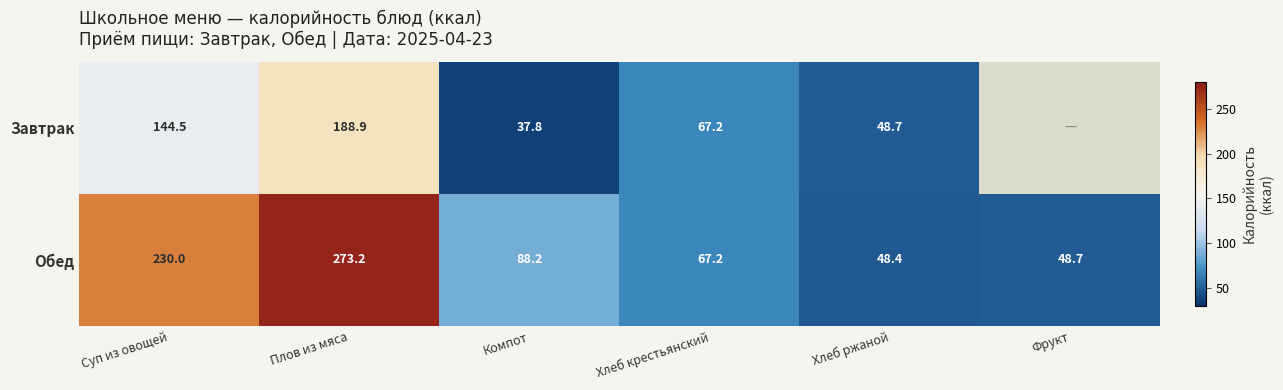

What is the difference between the Обед values at Хлеб крестьянский and Фрукт?

18.5